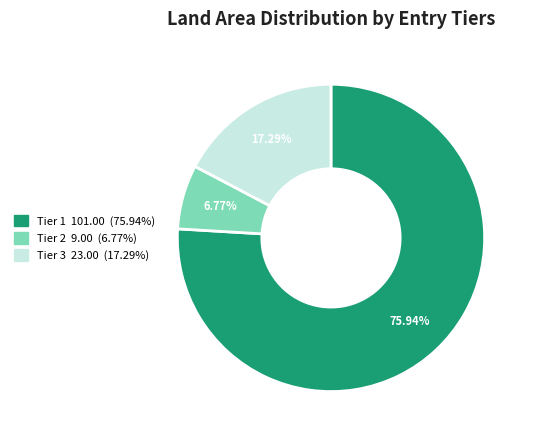

Count the number of slices in the pie.

3